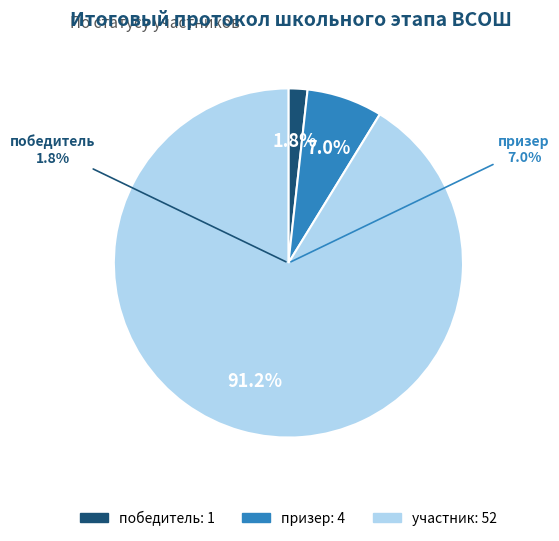

Approximately how many times larger is the value at призер compared to победитель?

4.0